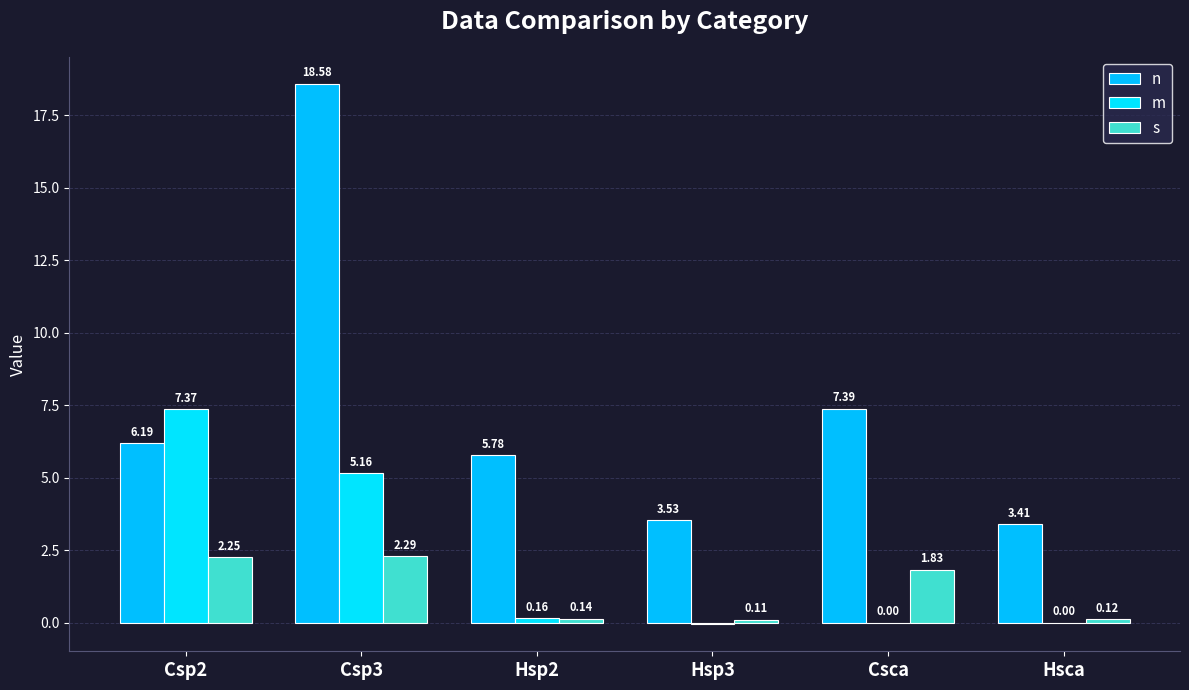

Read the s value at Hsp3.

0.1